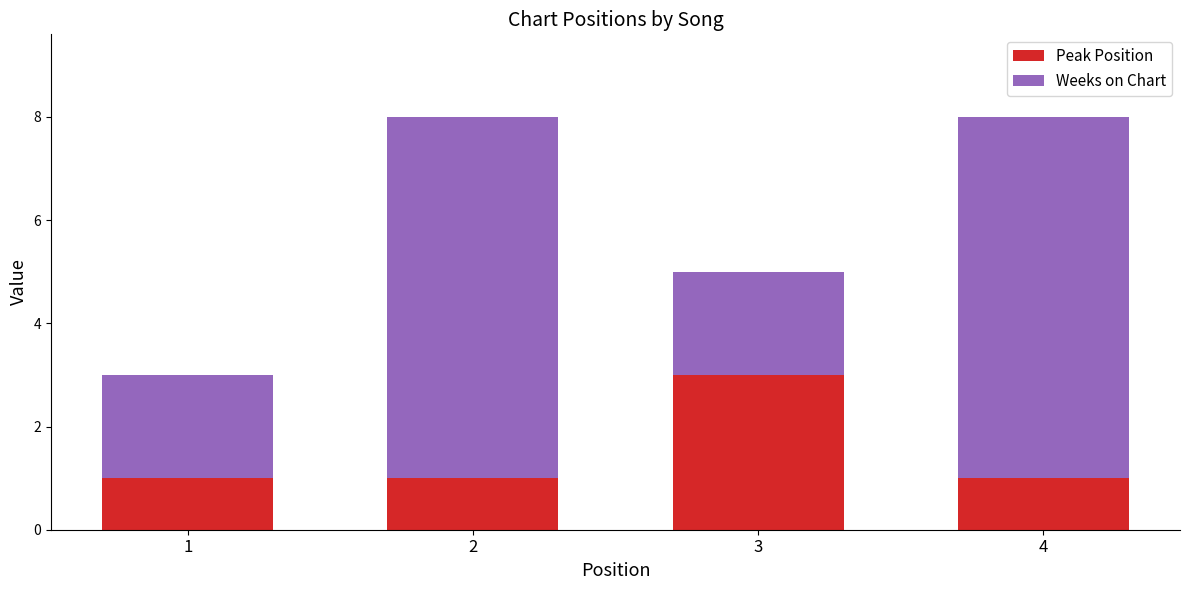

Is it true that Peak Position equals 3 at 3?

True